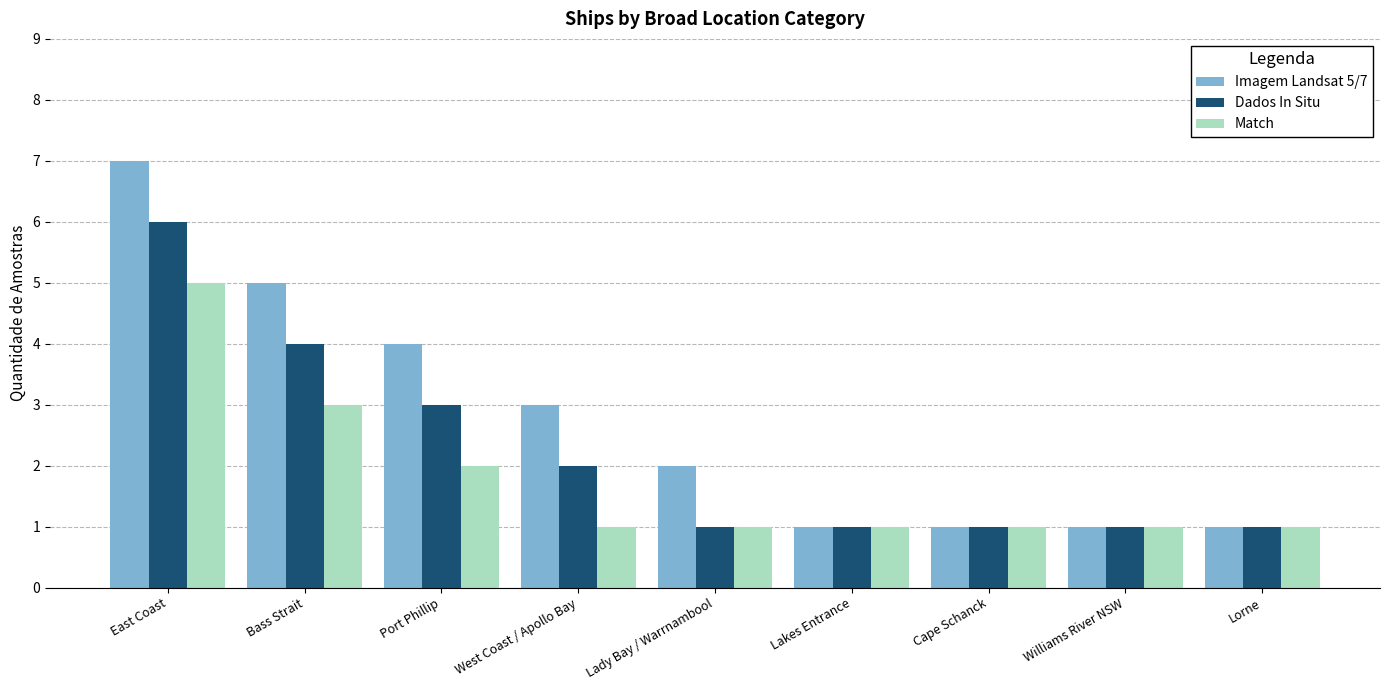

The value of Match at East Coast is 5. True or false?

True